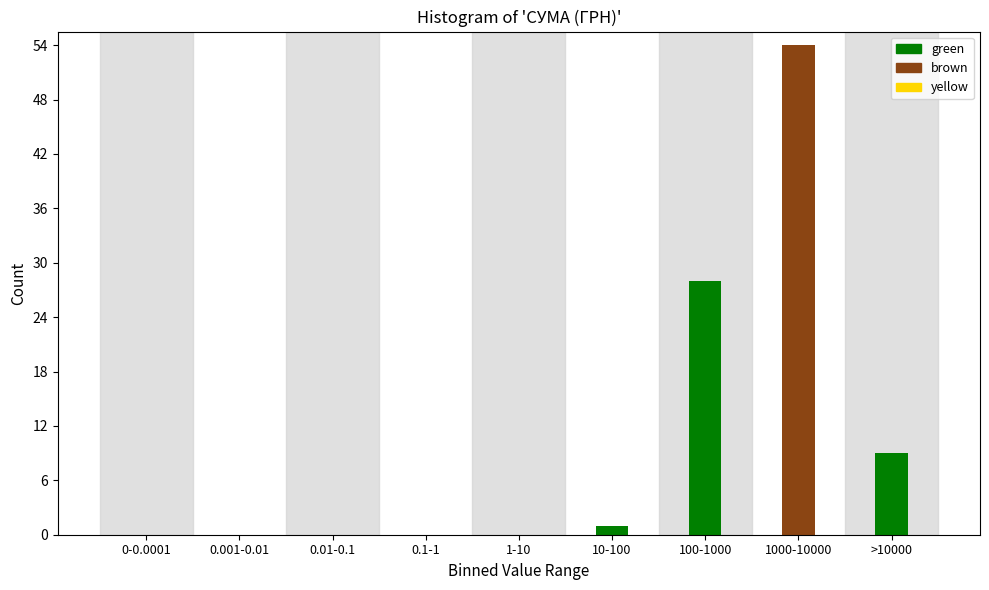

Reading right to left, list all the values displayed in this chart.

>10000=9	1000-10000=54	100-1000=28	10-100=1	1-10=0	0.1-1=0	0.01-0.1=0	0.001-0.01=0	0-0.0001=0